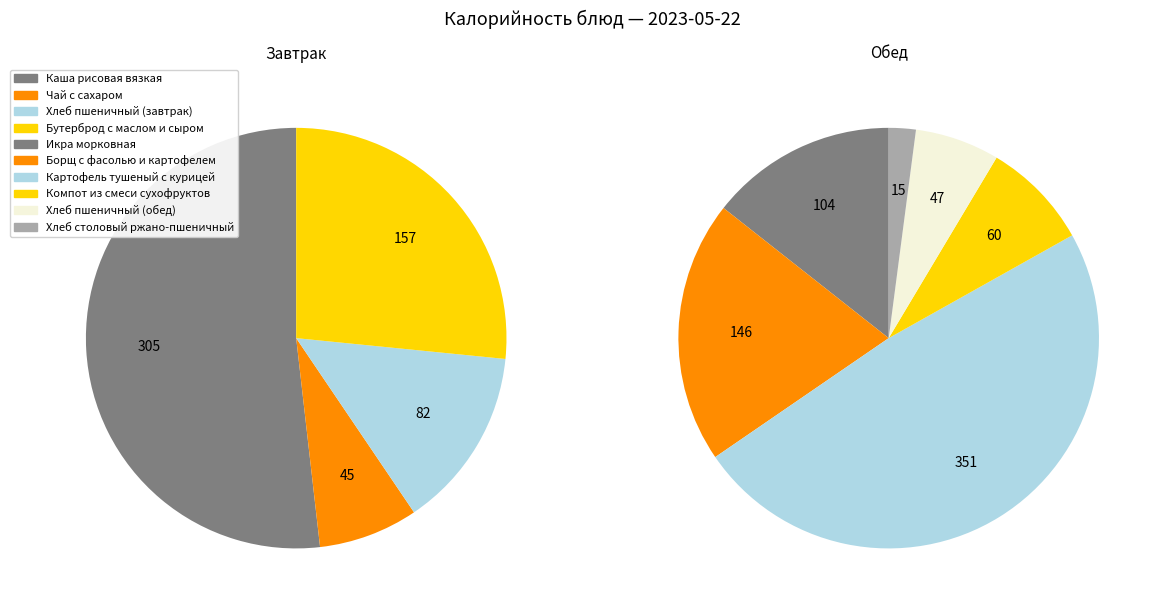

To the nearest percent, what portion does Каша рисовая вязкая represent?

23%